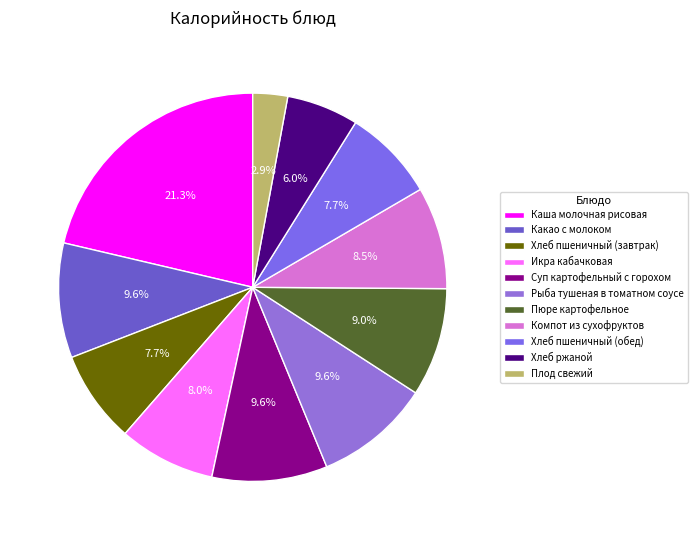

Which category has the smallest portion of the pie?

Плод свежий